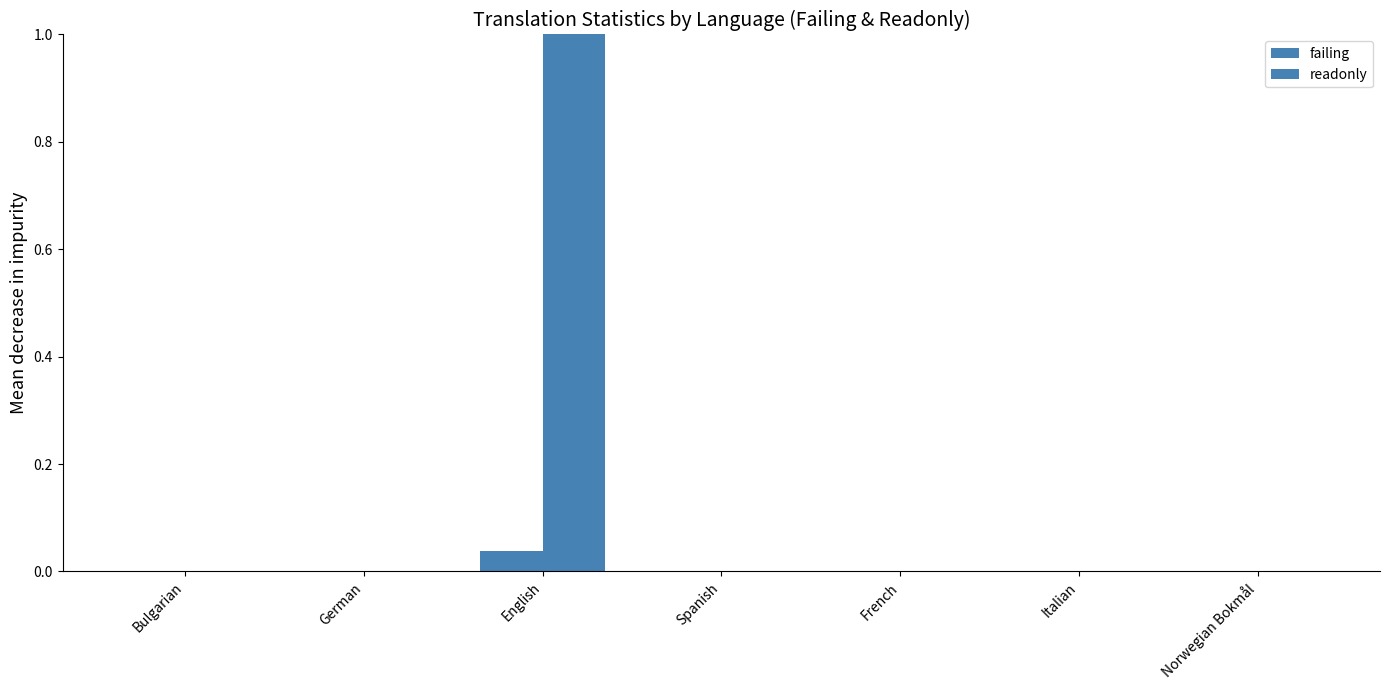

How many groups of bars are there?

7